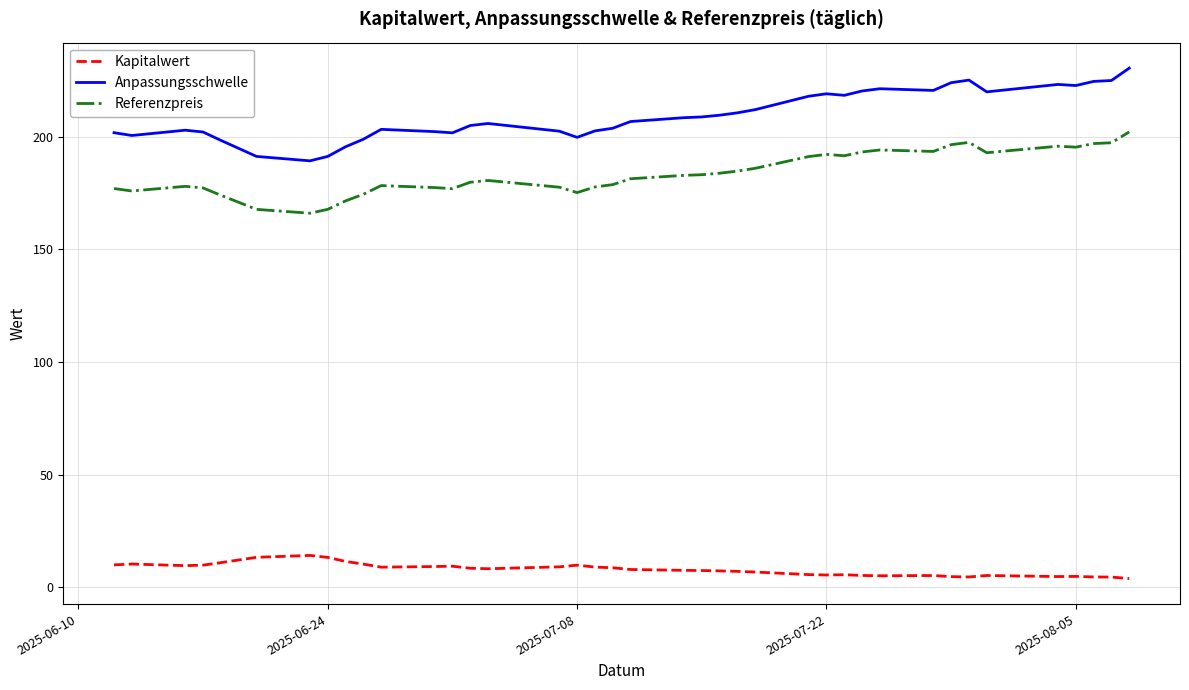

True or false: Kapitalwert and Anpassungsschwelle intersect in this chart.

False